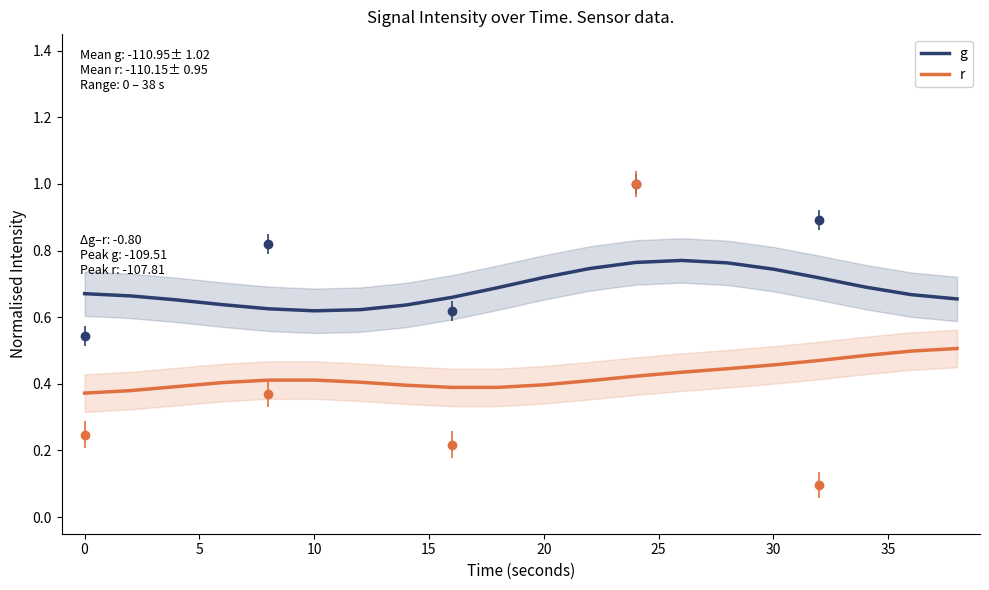

How many interior local valleys does the r series have?

1